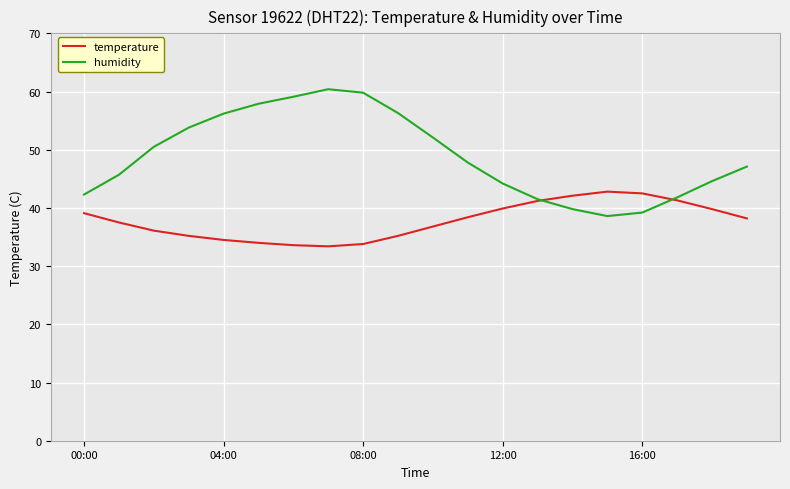

List the series in order of their overall mean, highest first.

humidity, temperature